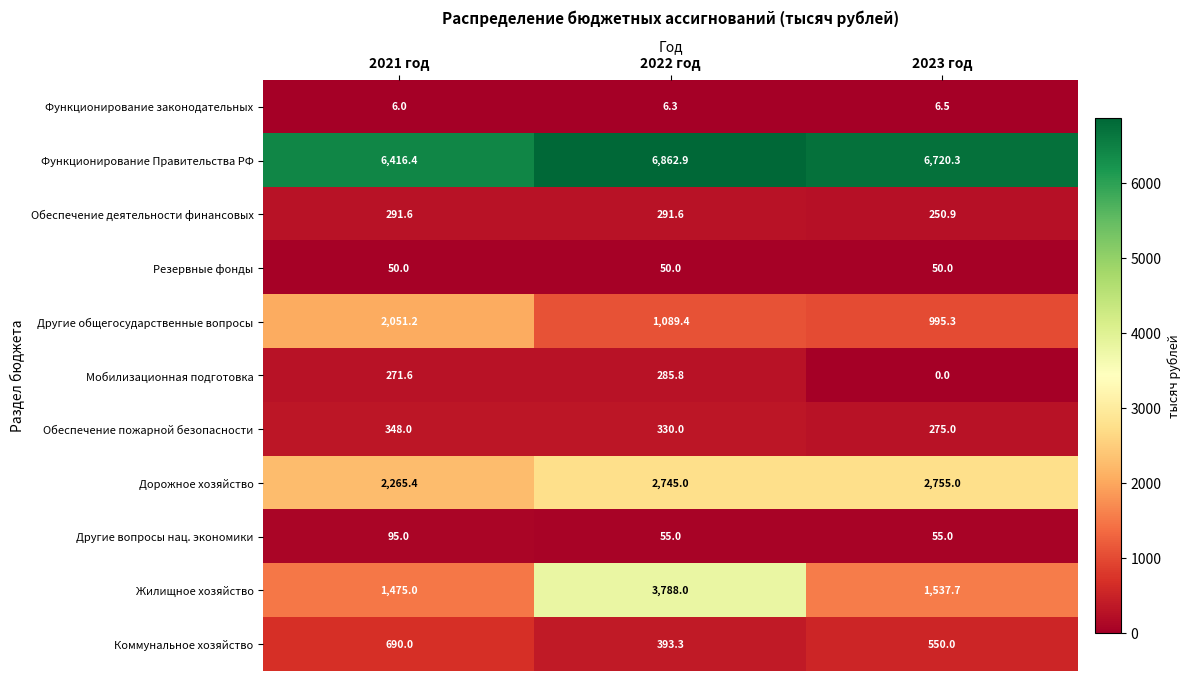

What value does the Обеспечение пожарной безопасности series have at 2022 год?

330.0